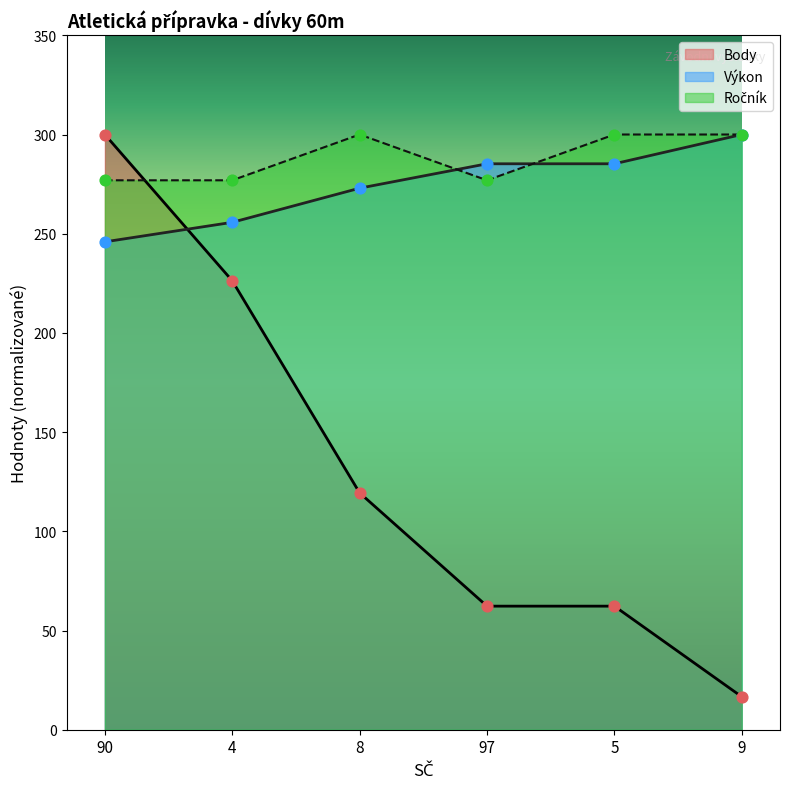

At how many categories does at least one series exceed 89?

6